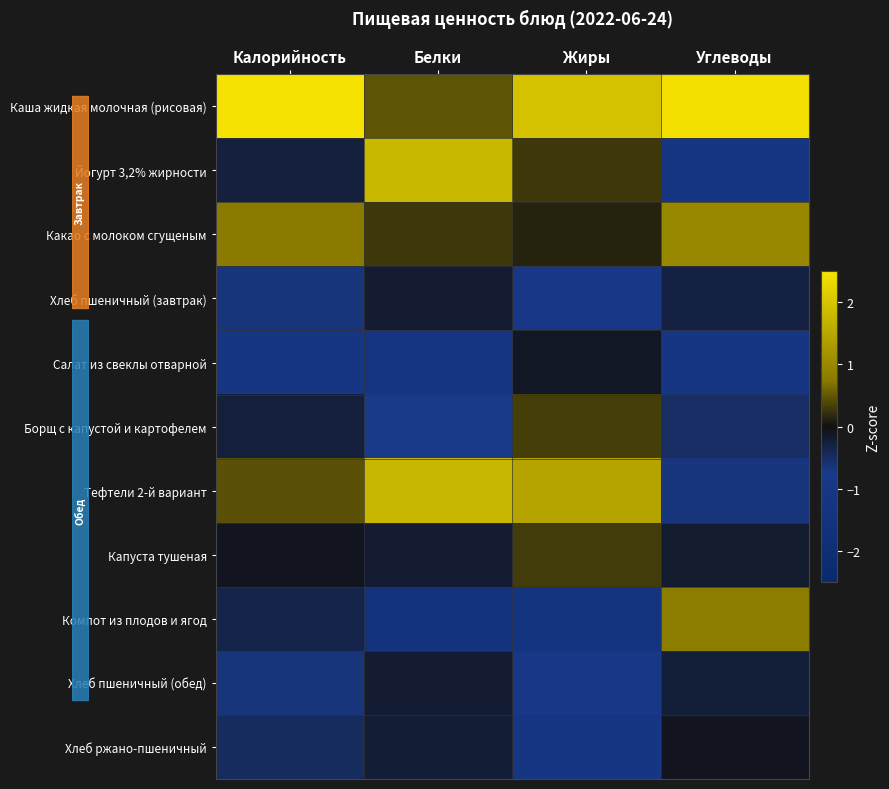

What is the maximum value shown in the chart?

2.7